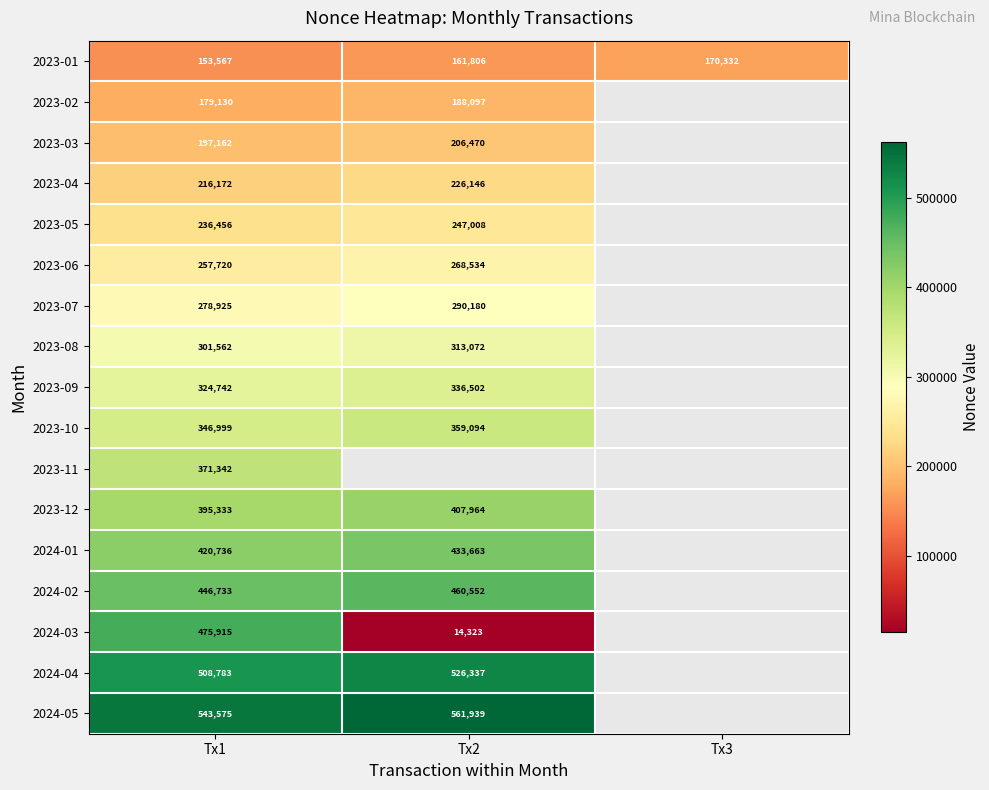

What is the difference between the highest and lowest values at Tx1?

390008